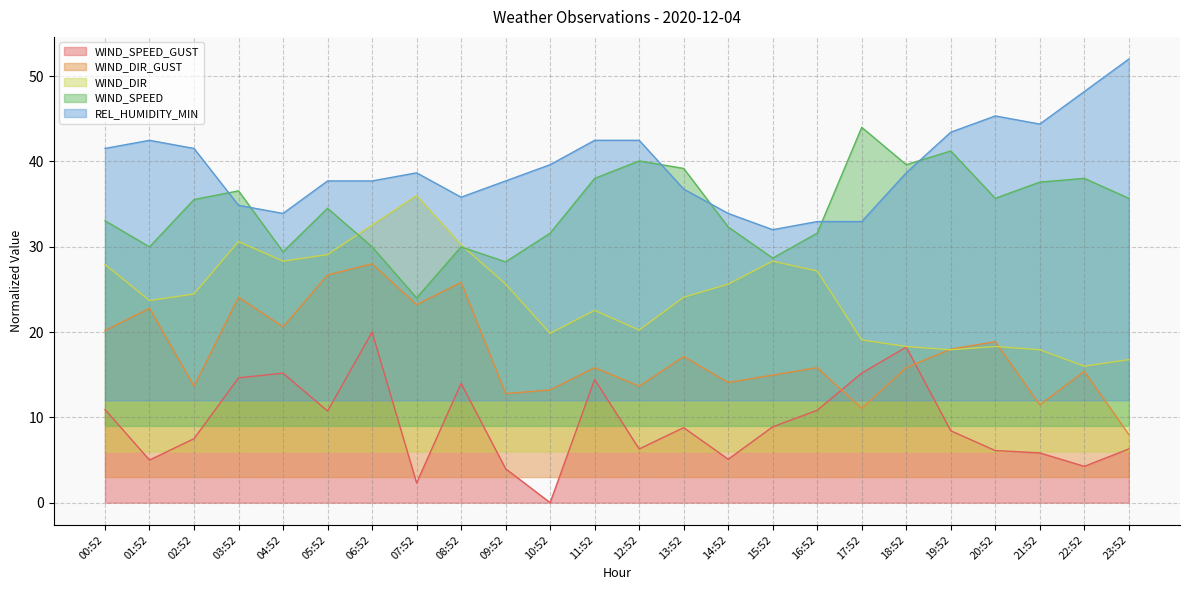

Reading left to right, list all the values displayed in this chart.

WIND_SPEED_GUST: 00:52=10.9	01:52=5.0	02:52=7.5	03:52=14.6	04:52=15.2	05:52=10.7	06:52=20.0	07:52=2.3	08:52=14.0	09:52=4.0	10:52=0.0	11:52=14.4	12:52=6.3	13:52=8.8	14:52=5.1	15:52=8.9	16:52=10.8	17:52=15.2	18:52=18.2	19:52=8.4	20:52=6.1	21:52=5.8	22:52=4.3	23:52=6.3
WIND_DIR_GUST: 00:52=20.2	01:52=22.8	02:52=13.7	03:52=24.1	04:52=20.6	05:52=26.7	06:52=28.0	07:52=23.2	08:52=25.8	09:52=12.8	10:52=13.2	11:52=15.8	12:52=13.7	13:52=17.1	14:52=14.1	15:52=15.0	16:52=15.8	17:52=11.0	18:52=15.8	19:52=18.0	20:52=18.9	21:52=11.5	22:52=15.4	23:52=8.0
WIND_DIR: 00:52=27.9	01:52=23.7	02:52=24.5	03:52=30.6	04:52=28.3	05:52=29.1	06:52=32.5	07:52=36.0	08:52=30.2	09:52=25.6	10:52=19.8	11:52=22.5	12:52=20.2	13:52=24.1	14:52=25.6	15:52=28.3	16:52=27.2	17:52=19.1	18:52=18.3	19:52=17.9	20:52=18.3	21:52=17.9	22:52=16.0	23:52=16.8
WIND_SPEED: 00:52=33.1	01:52=30.0	02:52=35.5	03:52=36.6	04:52=29.4	05:52=34.5	06:52=30.0	07:52=24.0	08:52=30.0	09:52=28.2	10:52=31.6	11:52=38.0	12:52=40.1	13:52=39.2	14:52=32.3	15:52=28.7	16:52=31.6	17:52=44.0	18:52=39.6	19:52=41.2	20:52=35.7	21:52=37.6	22:52=38.0	23:52=35.7
REL_HUMIDITY_MIN: 00:52=41.5	01:52=42.5	02:52=41.5	03:52=34.9	04:52=33.9	05:52=37.7	06:52=37.7	07:52=38.7	08:52=35.8	09:52=37.7	10:52=39.6	11:52=42.5	12:52=42.5	13:52=36.8	14:52=33.9	15:52=32.0	16:52=33.0	17:52=33.0	18:52=38.7	19:52=43.4	20:52=45.3	21:52=44.4	22:52=48.2	23:52=52.0